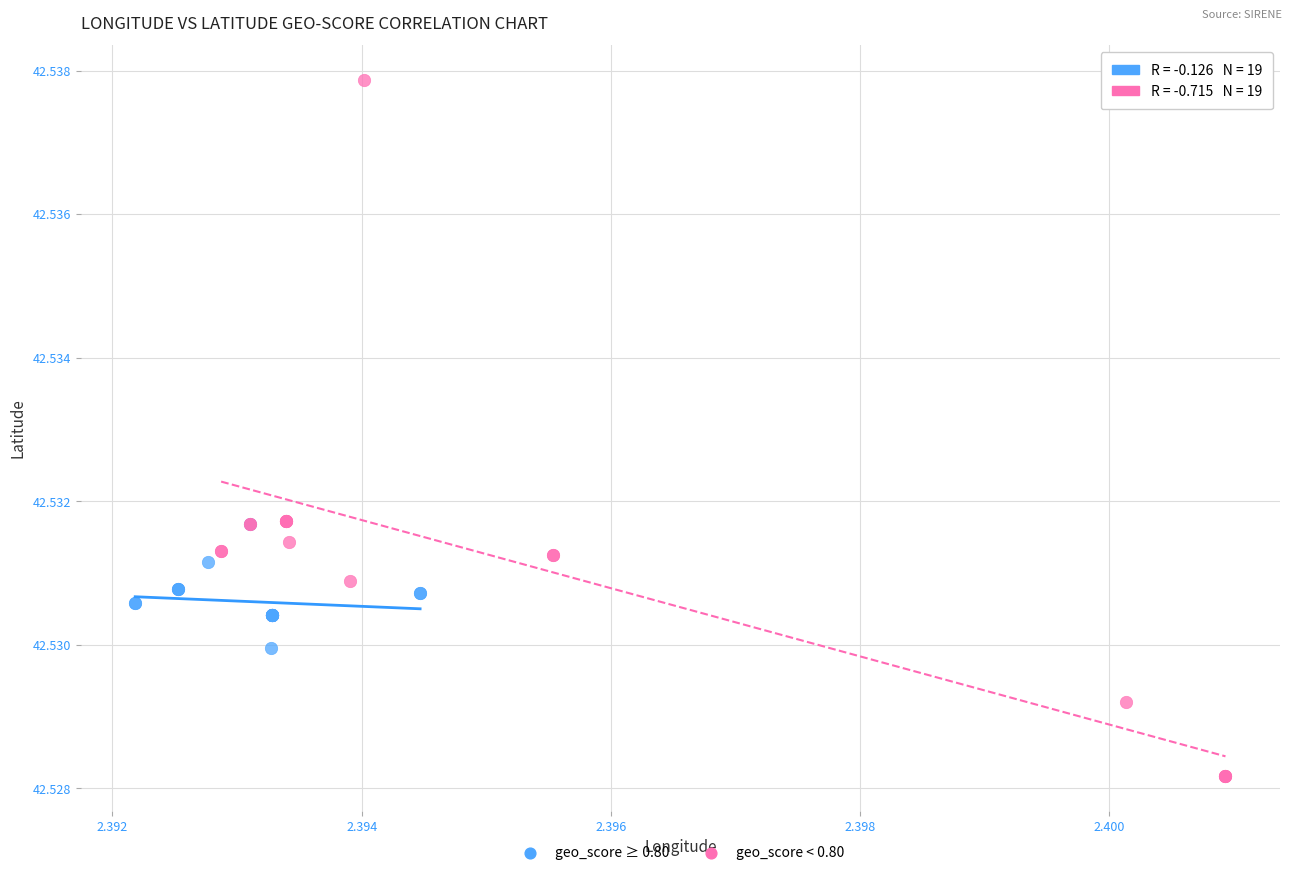

Which series reaches the maximum Y coordinate?

geo_score < 0.80